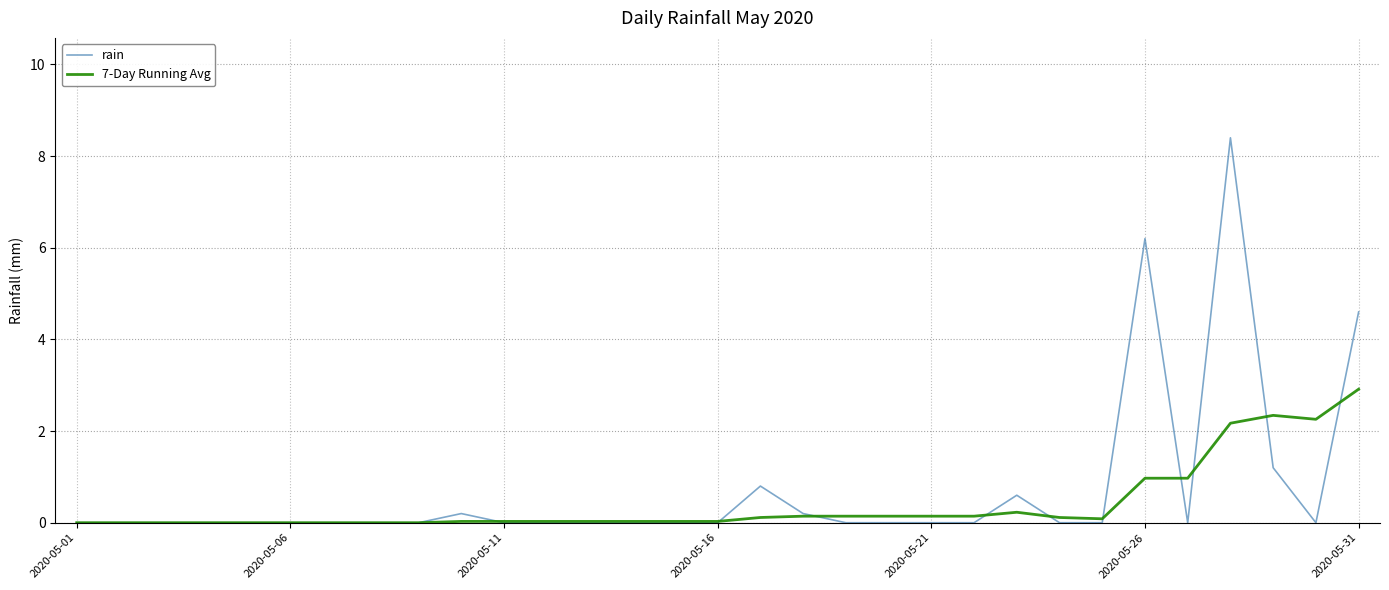

How many lines are shown in the chart?

2